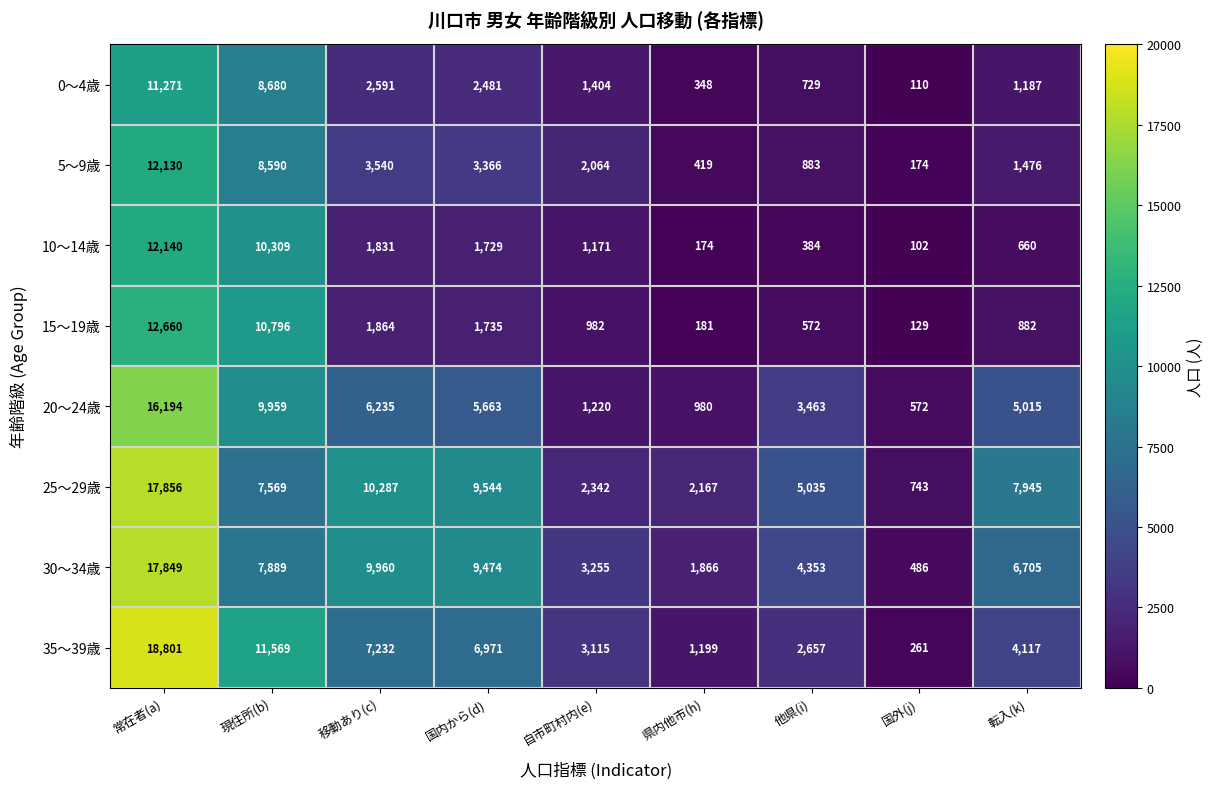

List the series in order of their peak value, lowest first.

0～4歳, 5～9歳, 10～14歳, 15～19歳, 20～24歳, 30～34歳, 25～29歳, 35～39歳